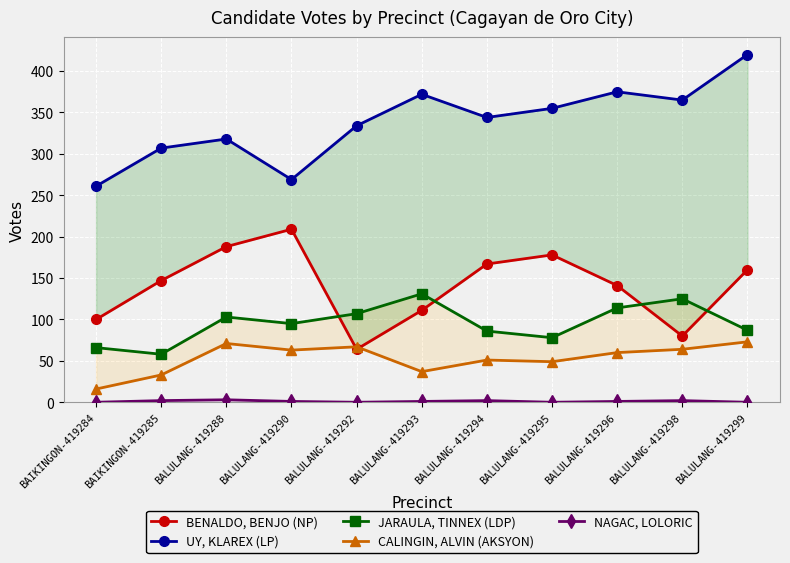

What is the label of the 3rd point from the left?

BALULANG-419288